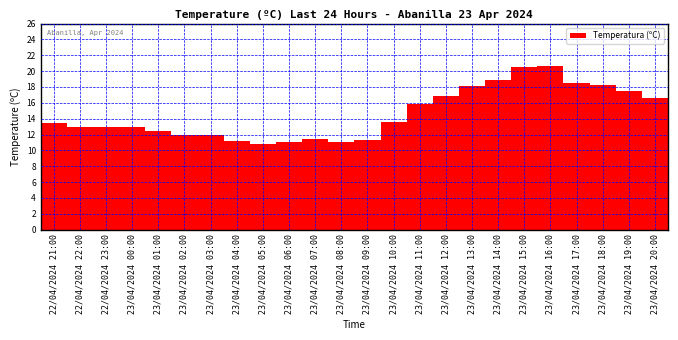

What is the maximum value shown in the chart?

20.7